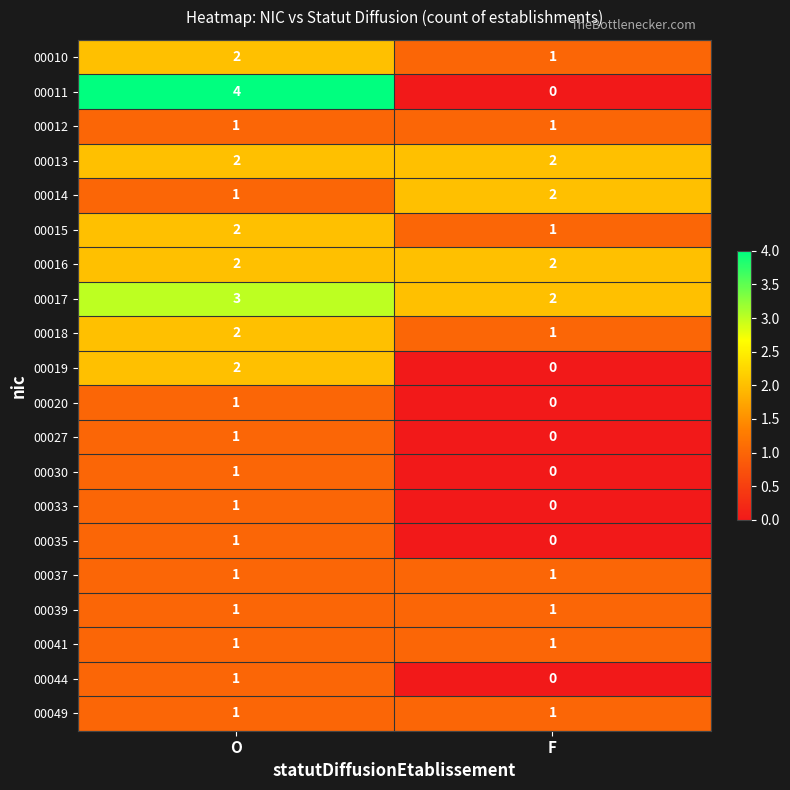

Which series has the largest range (max minus min)?

00011